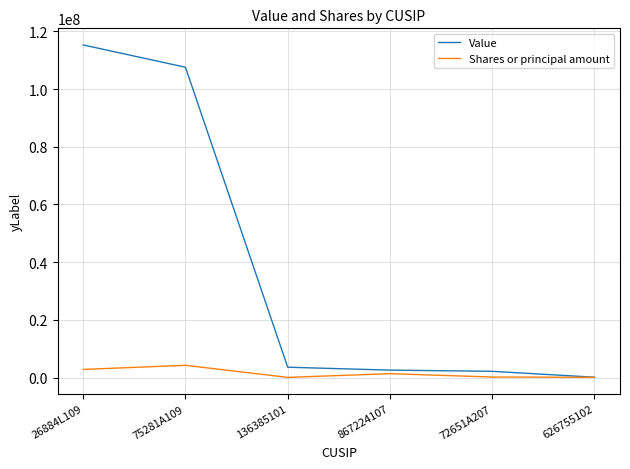

Is it true that Shares or principal amount equals 4258241 at 75281A109?

True